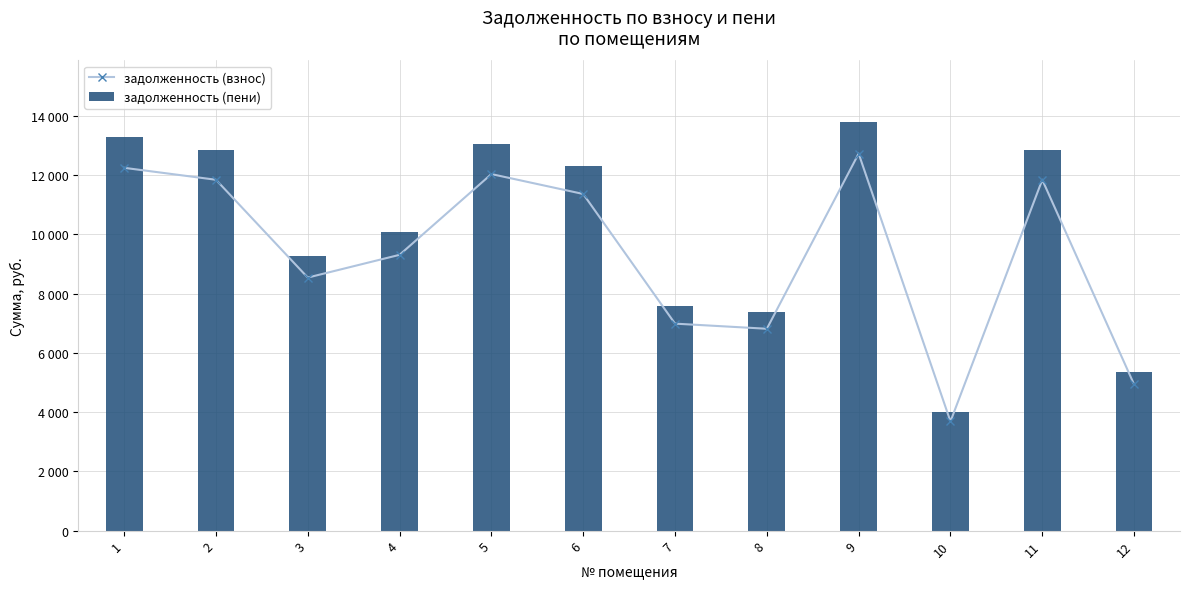

What is the total value across all series at 9?

26533.3